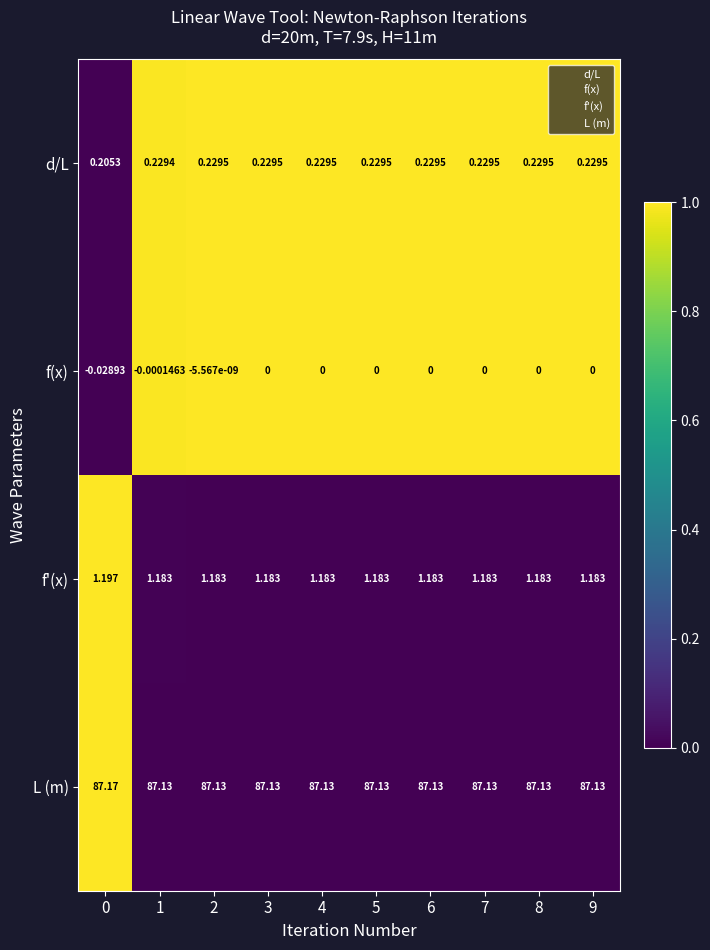

Which series has the widest spread of values?

L (m)